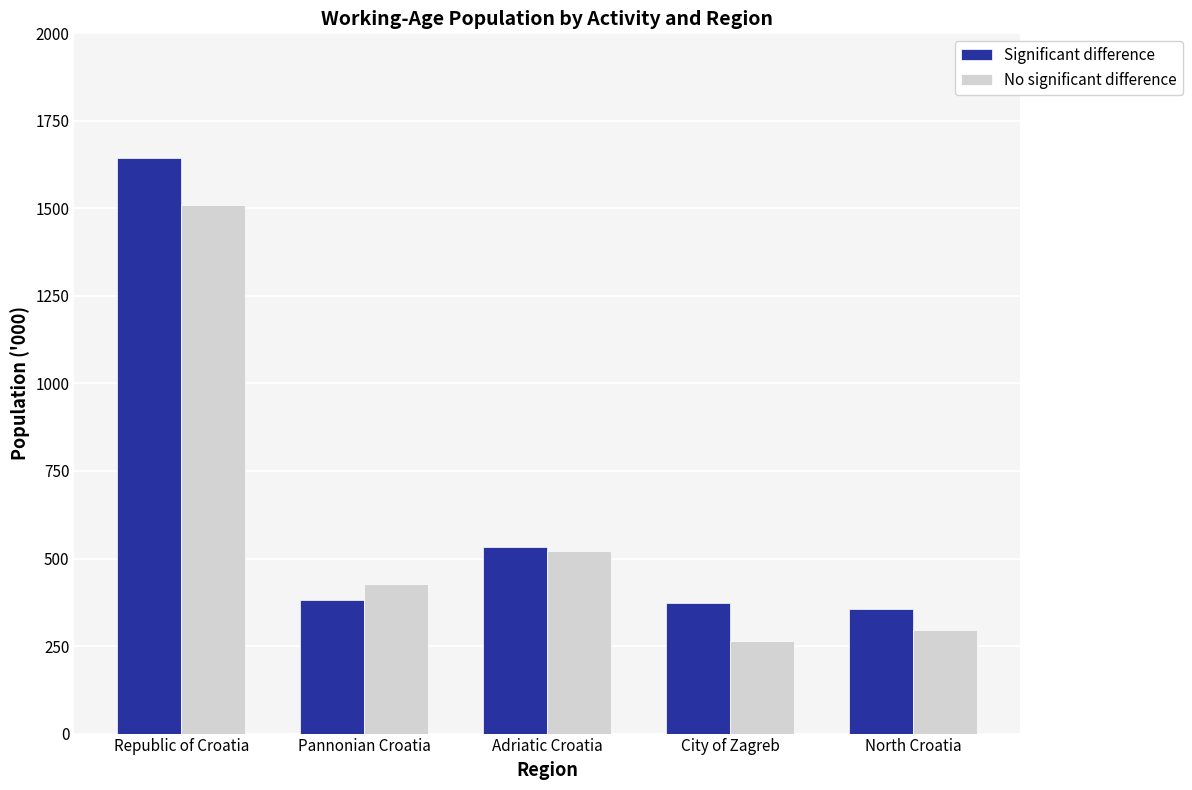

Which series has the largest total across all categories?

Significant difference